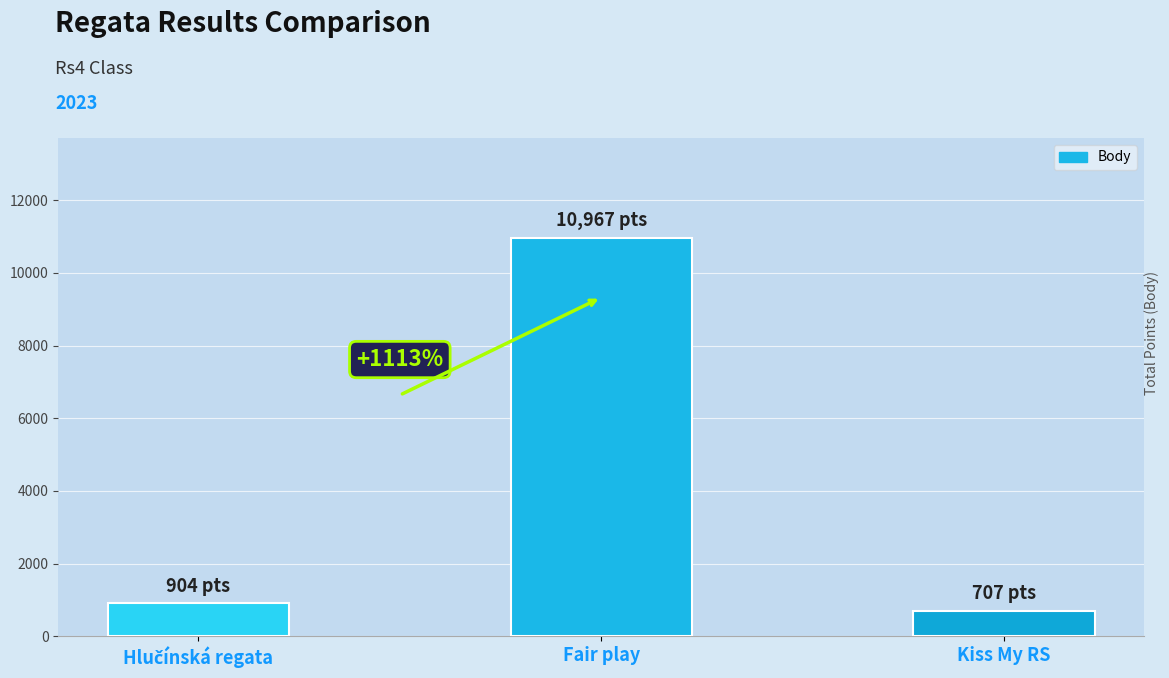

What value does the data have at Fair play, to the nearest 10?

10970